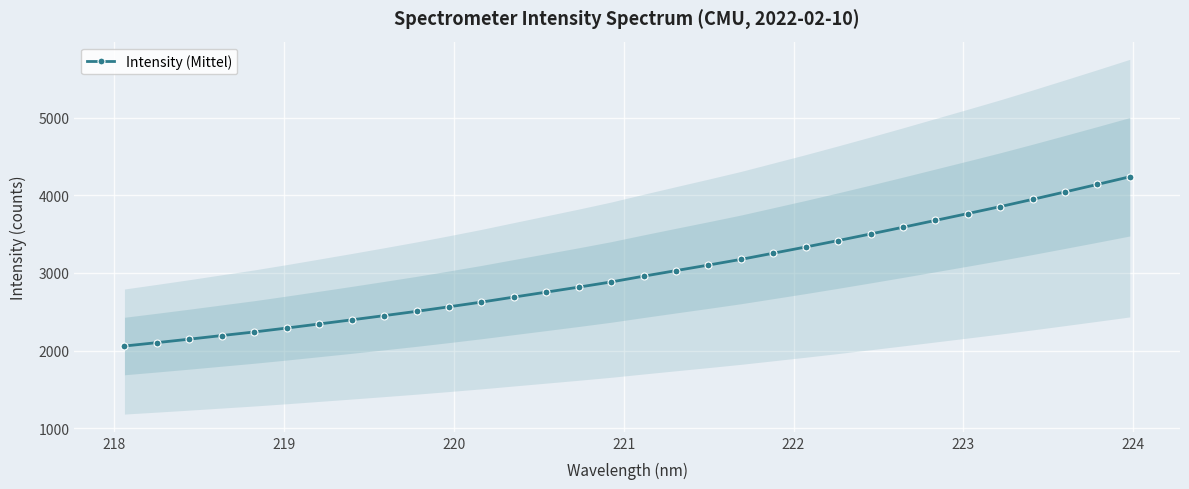

Count the number of values greater than 2958.

16